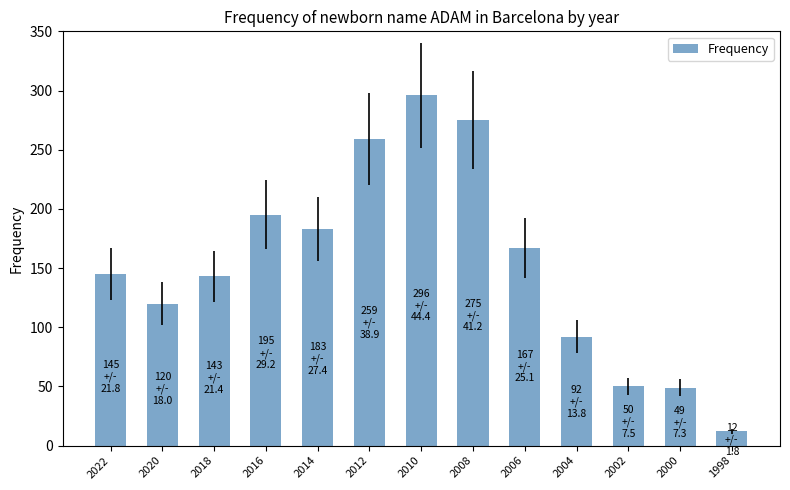

How many values are below 145?

6